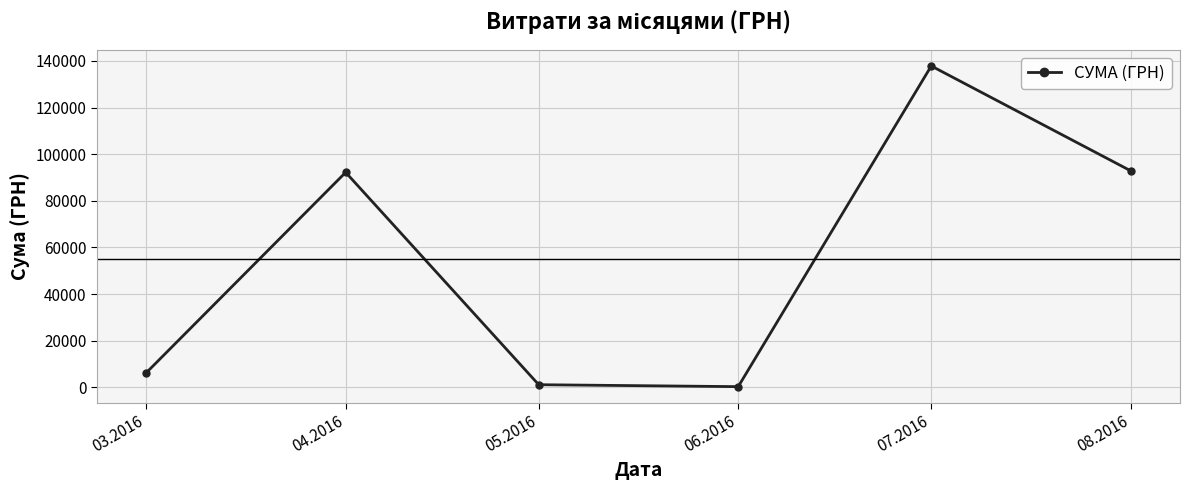

What is the greatest value displayed?

137843.0